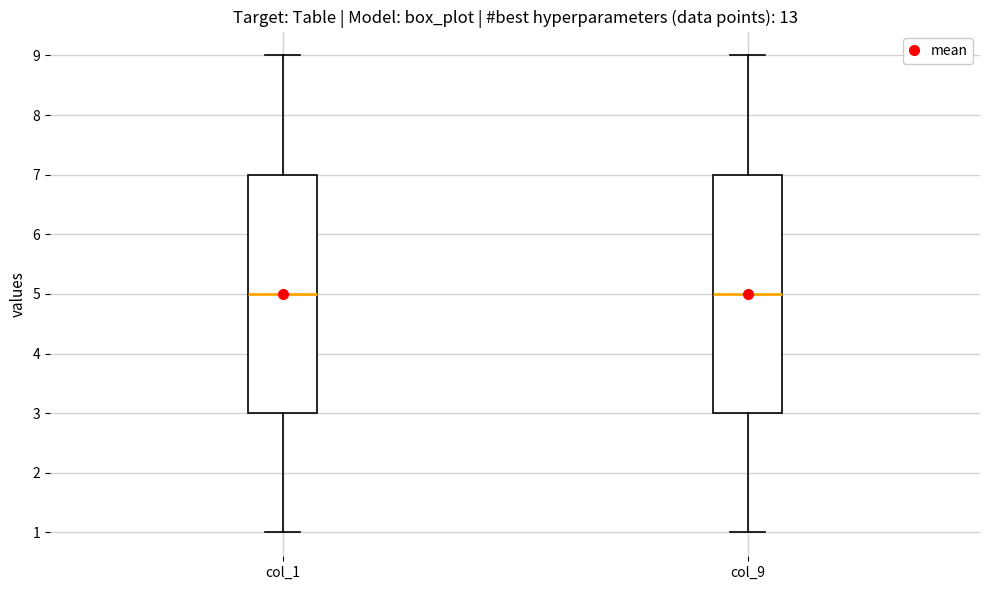

Reading left to right, read every box against the y-axis: the position of its median line, the range the box covers, and the ends of its whiskers. The values are not printed on the chart, so give them approximately, as read against the axis.

col_1: median 5, box 3 to 7, whiskers 1 to 9
col_9: median 5, box 3 to 7, whiskers 1 to 9